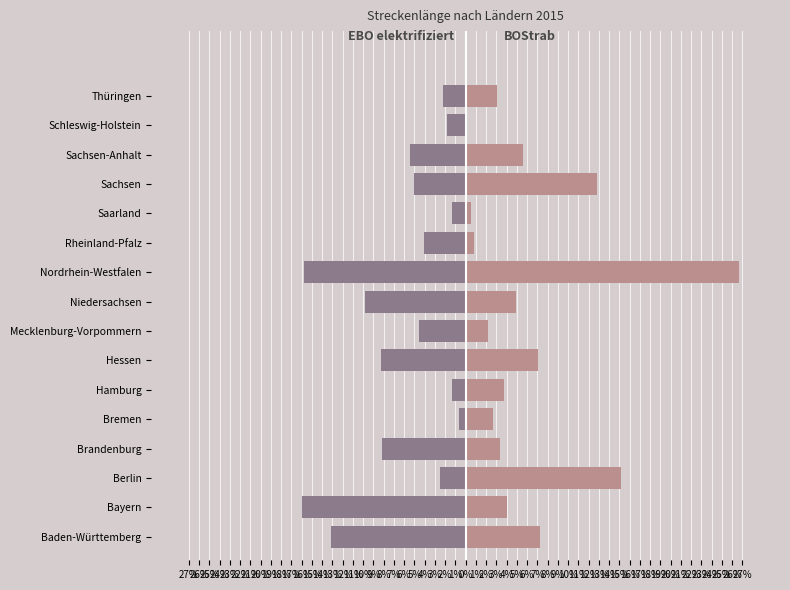

Between Rheinland-Pfalz and Sachsen-Anhalt, which is larger?

Rheinland-Pfalz